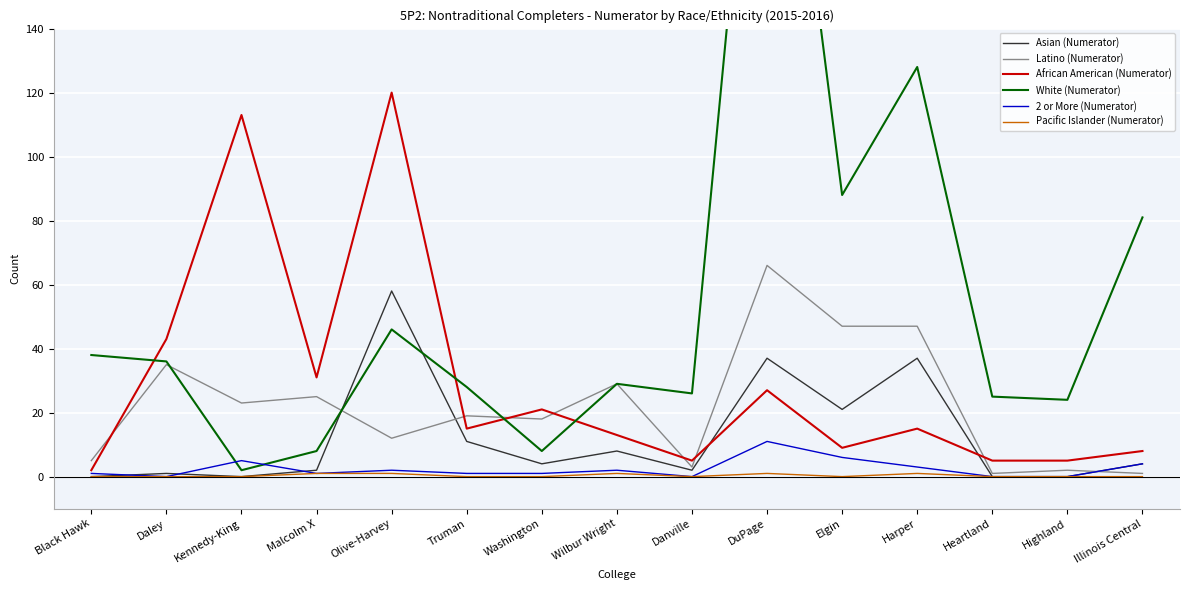

Reading right to left, list all the values displayed in this chart.

Asian (Numerator): 4	0	0	37	21	37	2	8	4	11	58	2	0	1	0
Latino (Numerator): 1	2	1	47	47	66	3	29	18	19	12	25	23	35	5
African American (Numerator): 8	5	5	15	9	27	5	13	21	15	120	31	113	43	2
White (Numerator): 81	24	25	128	88	272	26	29	8	28	46	8	2	36	38
2 or More (Numerator): 4	0	0	3	6	11	0	2	1	1	2	1	5	0	1
Pacific Islander (Numerator): 0	0	0	1	0	1	0	1	0	0	1	1	0	0	0